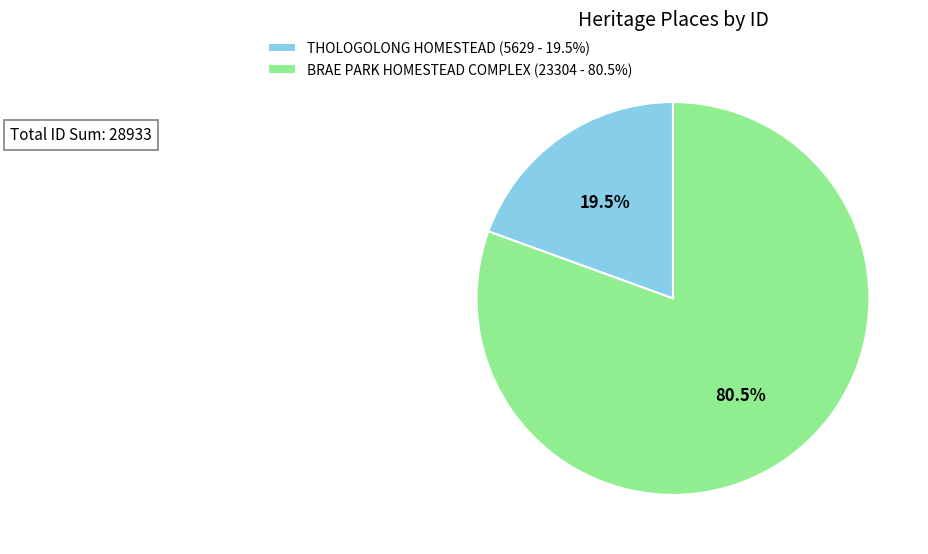

Which category has the biggest portion of the pie?

BRAE PARK HOMESTEAD COMPLEX